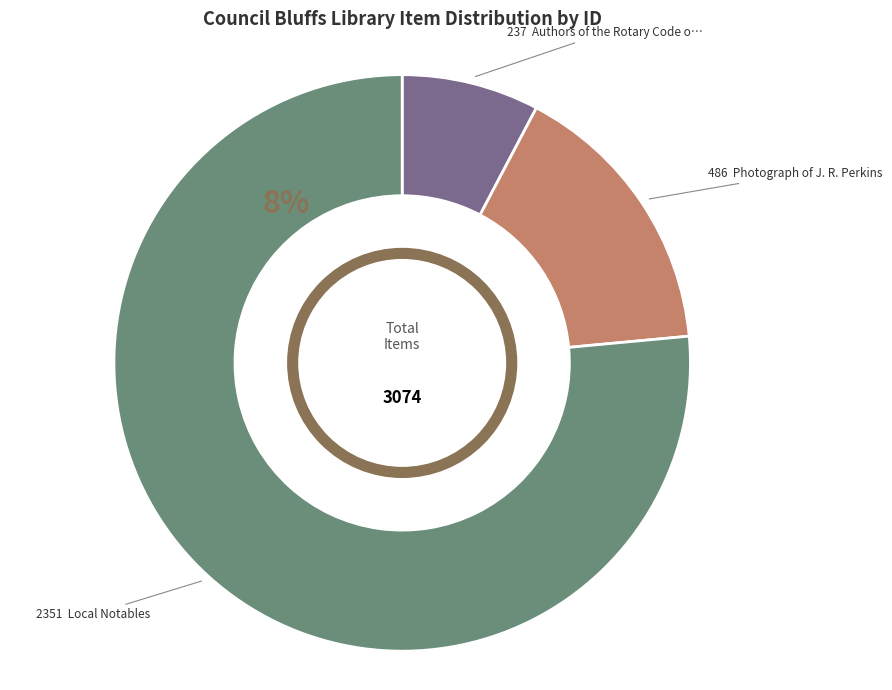

The Authors of the Rotary Code of Ethics slice represents 8% of the pie. True or false?

True